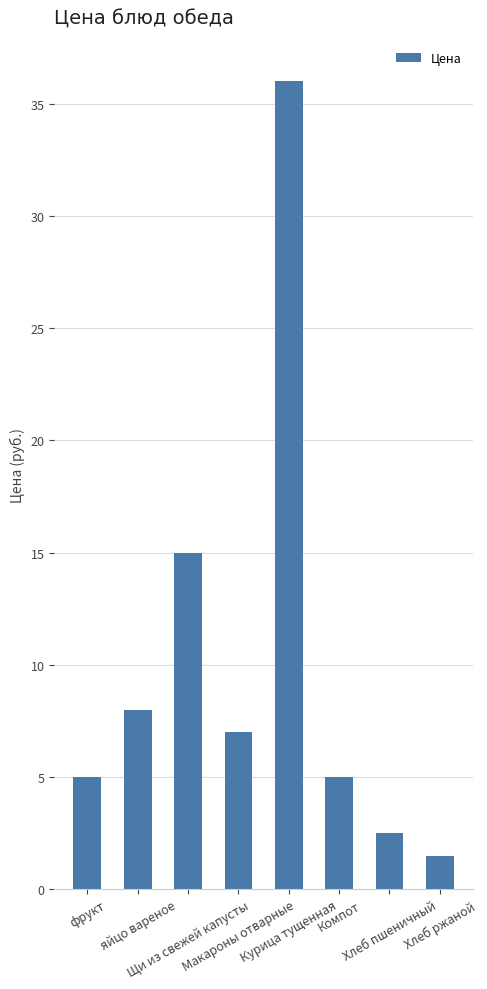

Is it true that the value at Хлеб ржаной is 1.5?

True